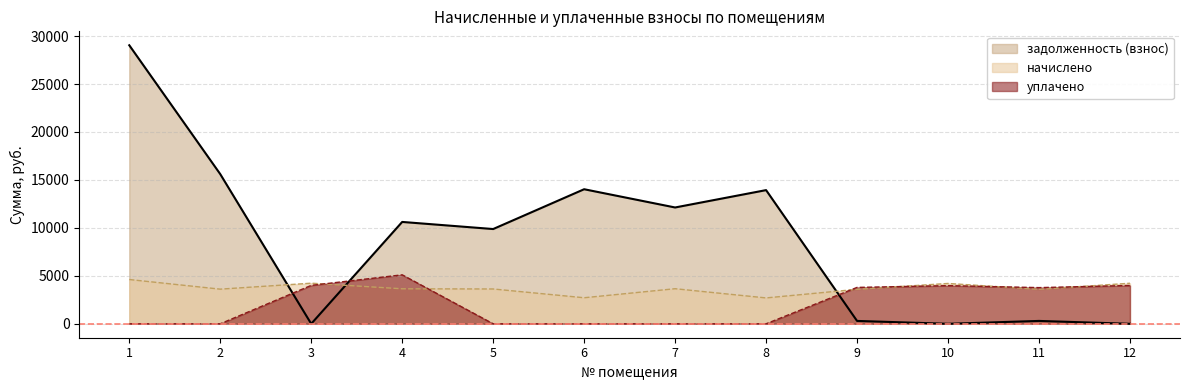

True or false: задолженность (взнос) has more than 0 interior local peaks.

True